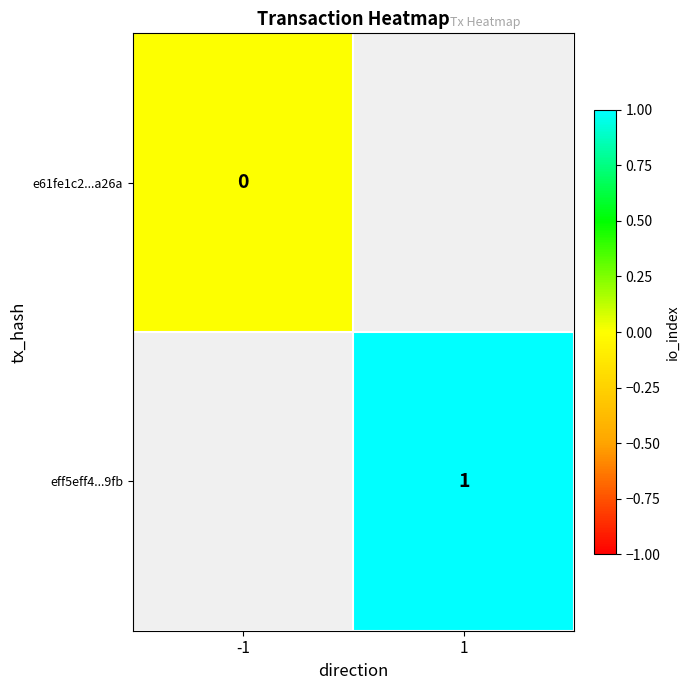

Is the value of e61fe1c2...a26a at -1 greater than the value of eff5eff4...9fb at 1?

No